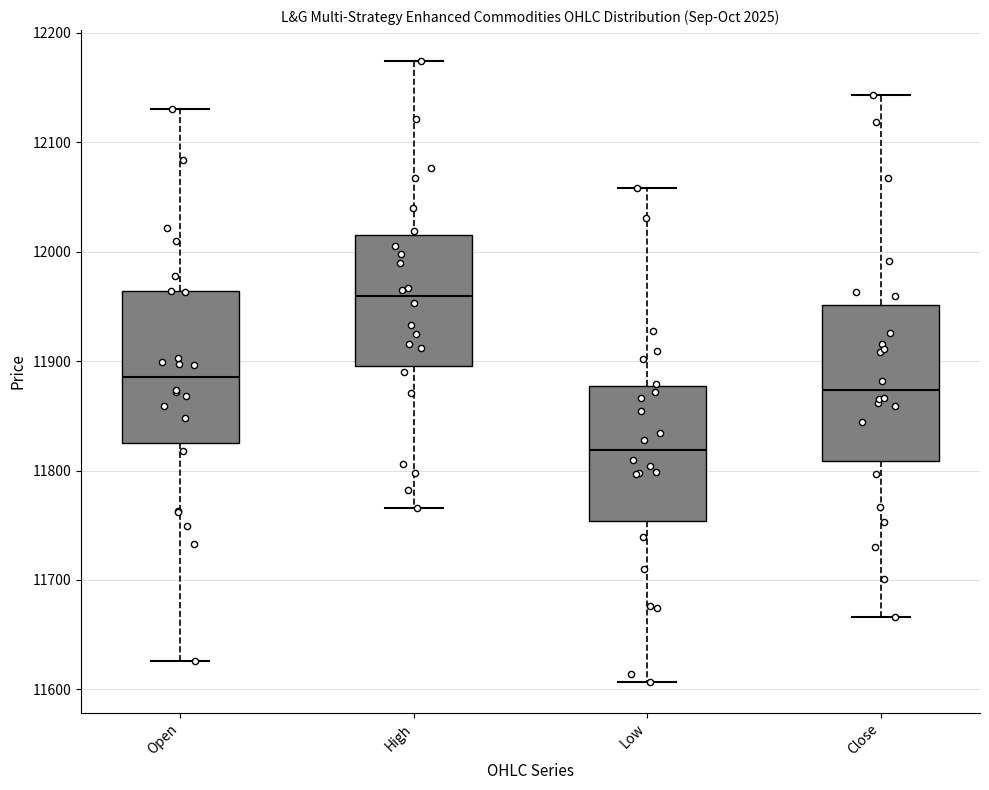

Reading left to right, read every box against the y-axis: the position of its median line, the range the box covers, and the ends of its whiskers. The values are not printed on the chart, so give them approximately, as read against the axis.

Open: median 11890, box 11830 to 11960, whiskers 11630 to 12130
High: median 11960, box 11900 to 12020, whiskers 11770 to 12170
Low: median 11820, box 11750 to 11880, whiskers 11610 to 12060
Close: median 11870, box 11810 to 11950, whiskers 11670 to 12140